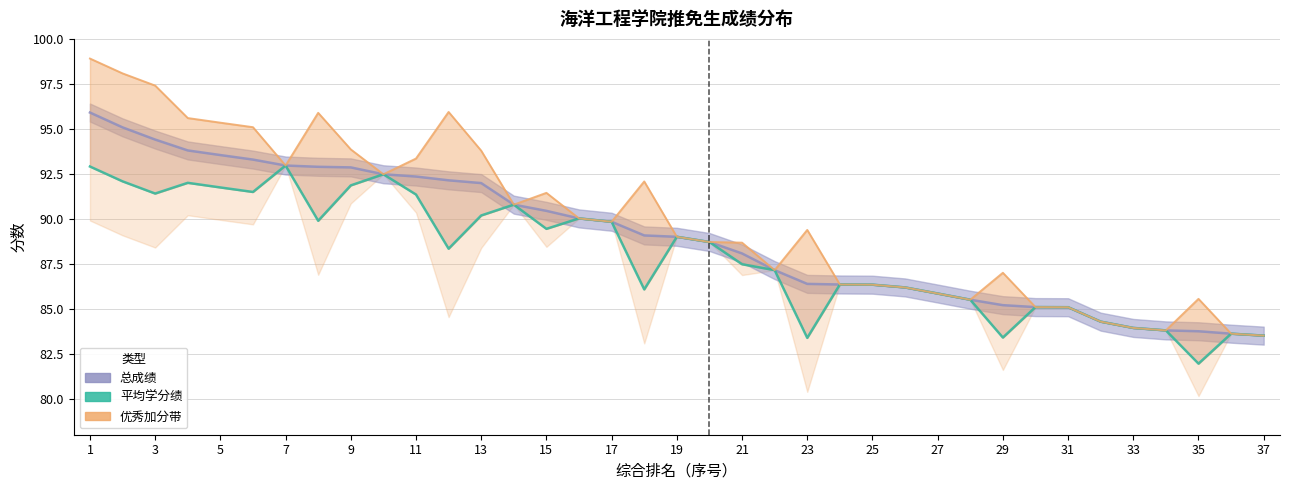

Which has a higher value, 23 or 25?

23